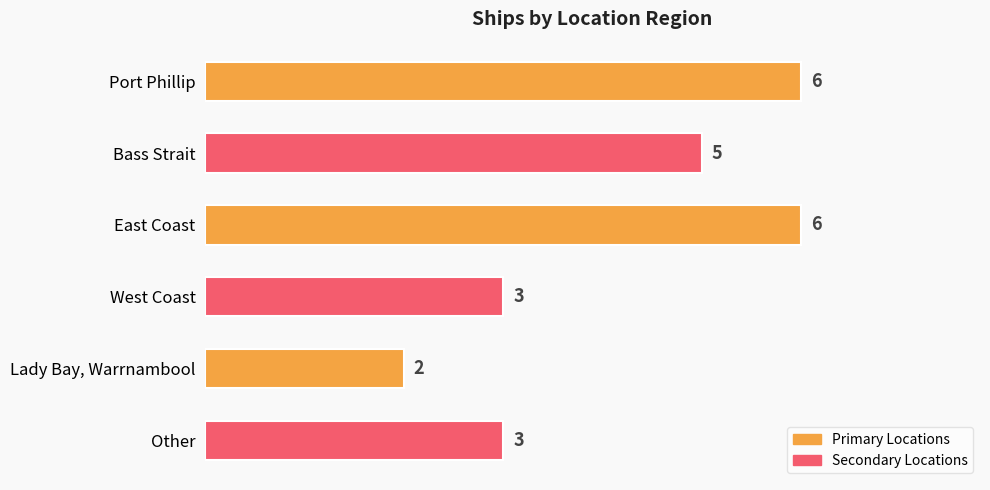

Are the bars horizontal?

Yes